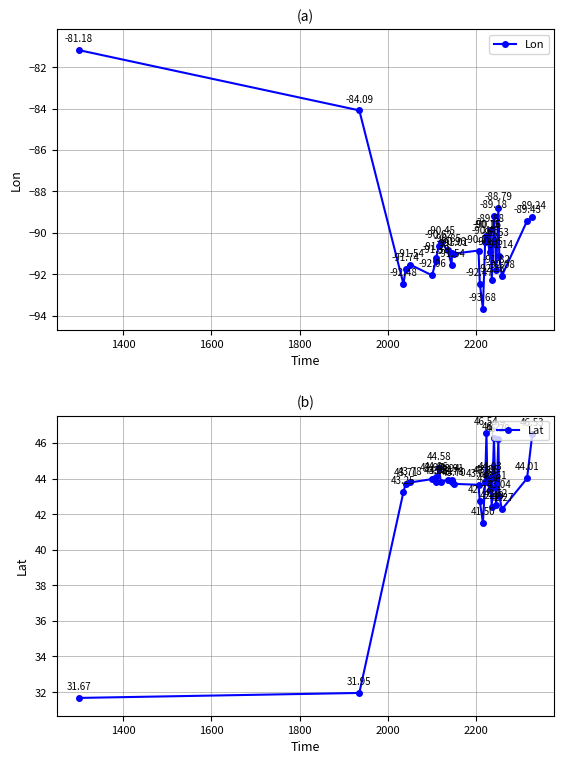

How many interior local peaks does the Lon series have?

8